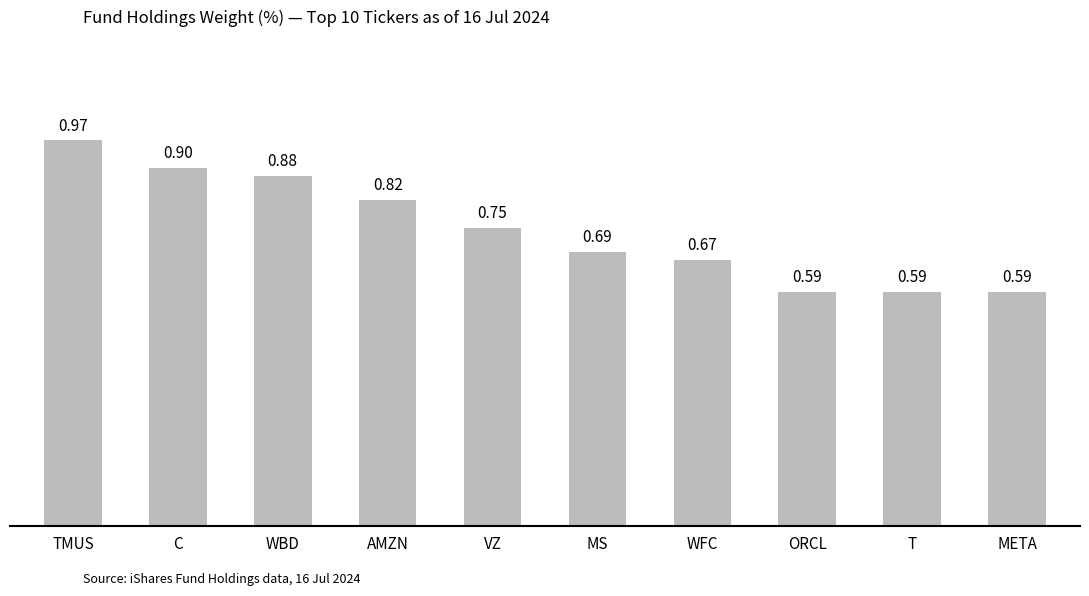

What is the label of the 3rd bar from the right?

ORCL